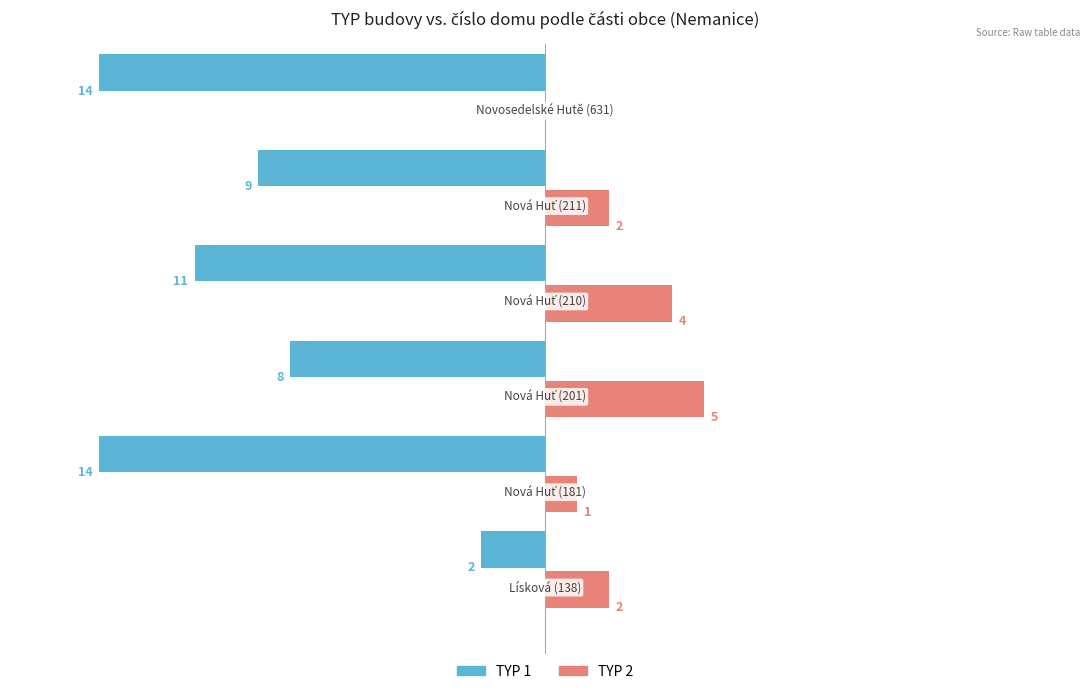

Which series changed the most between Nová Huť (211) and Novosedelské Hutě (631)?

TYP 1